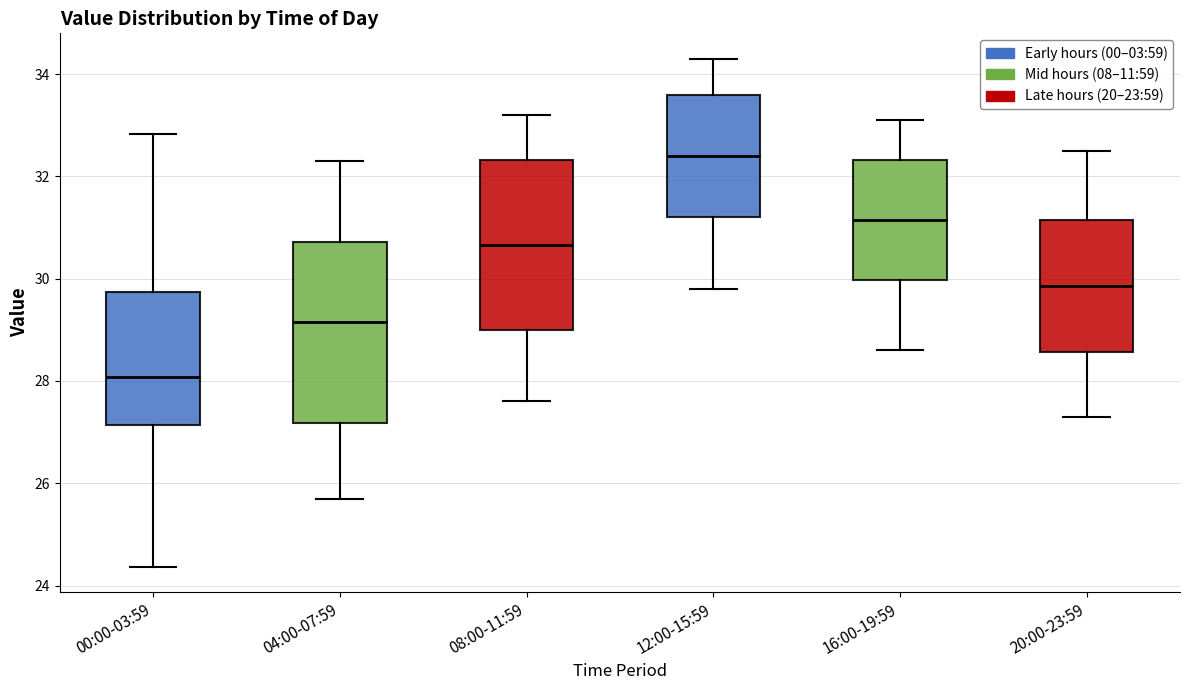

Comparing the boxes themselves (not the whiskers), which one is the tallest?

04:00-07:59